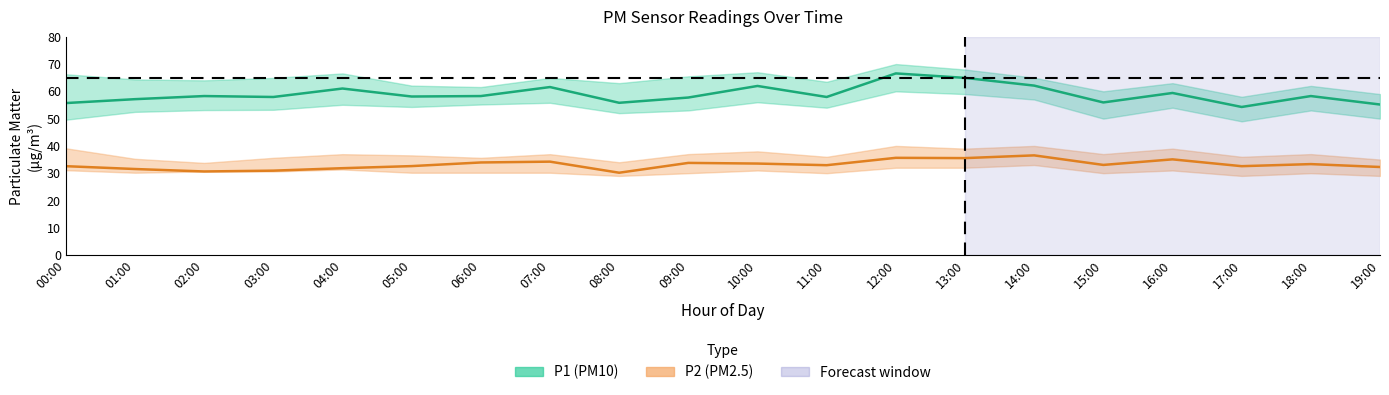

Reading left to right, list all the values displayed in this chart.

P1: 55.7	57.1	58.3	57.9	61.0	58.1	58.3	61.6	55.8	57.7	62.0	57.9	66.6	64.9	62.1	55.9	59.4	54.3	58.3	55.2
P1_upper: 66.3	64.4	64.0	64.9	66.6	62.1	61.6	64.9	63.0	65.5	67.0	63.5	70.0	68.0	65.0	60.0	63.0	58.0	62.0	59.0
P1_lower: 49.6	52.5	53.1	53.2	55.1	54.3	55.2	55.8	52.0	53.0	56.0	54.0	60.0	59.0	57.0	50.0	54.0	49.0	53.0	50.0
P2: 32.6	31.5	30.6	30.9	31.8	32.6	33.9	34.2	30.2	33.8	33.5	32.9	35.6	35.5	36.5	33.0	35.1	32.6	33.3	32.3
P2_upper: 39.1	35.3	33.8	35.6	37.0	36.5	35.6	37.0	34.0	37.0	38.0	36.0	40.0	39.0	40.0	37.0	39.0	36.0	37.0	35.0
P2_lower: 31.1	30.2	30.6	30.6	31.4	30.2	30.2	30.2	29.0	30.0	31.0	30.0	32.0	32.0	33.0	30.0	31.0	29.0	30.0	29.0